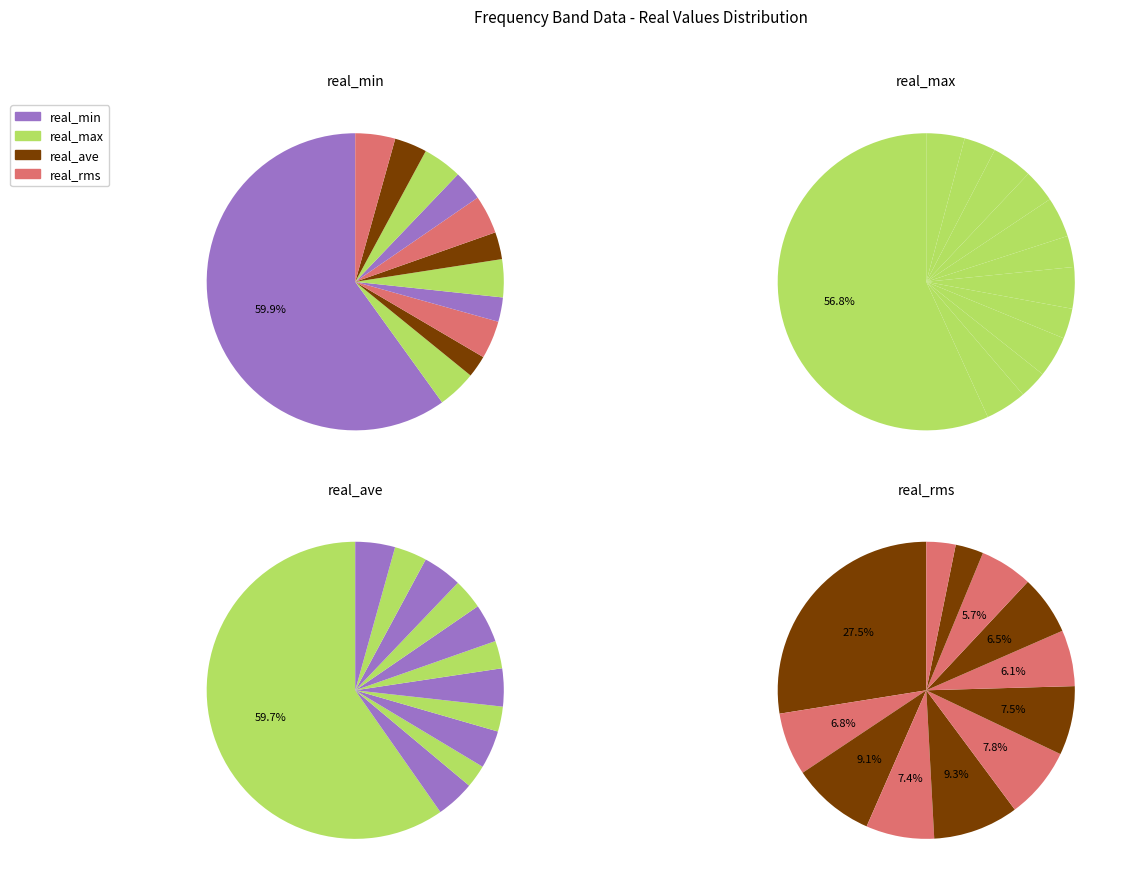

To the nearest percent, what percentage of the pie is 1362.25?

4%